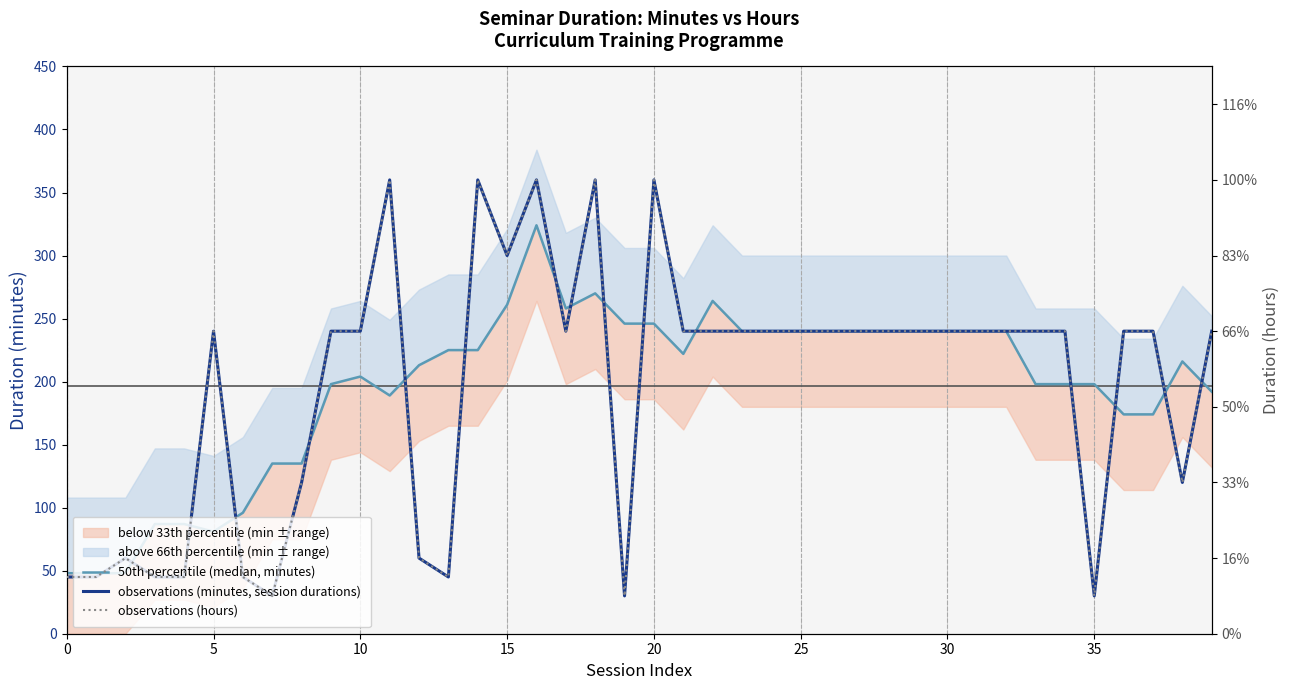

Is this an area chart (filled region under the line)?

No